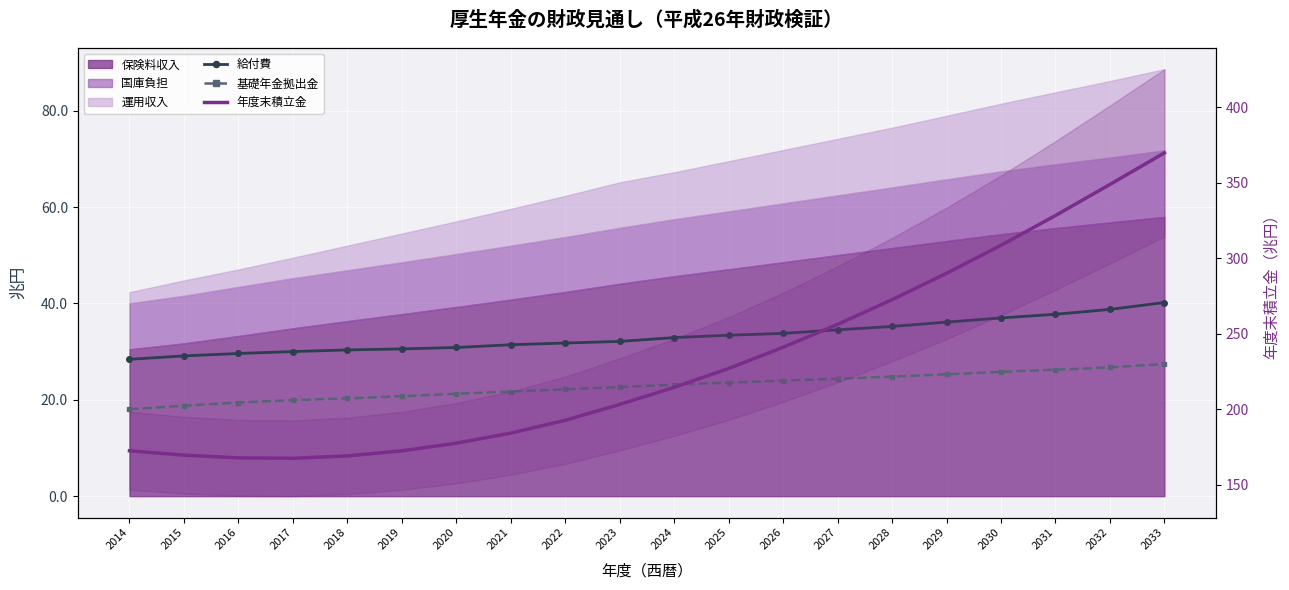

What is the highest value of the 年度末積立金 series?

369.9